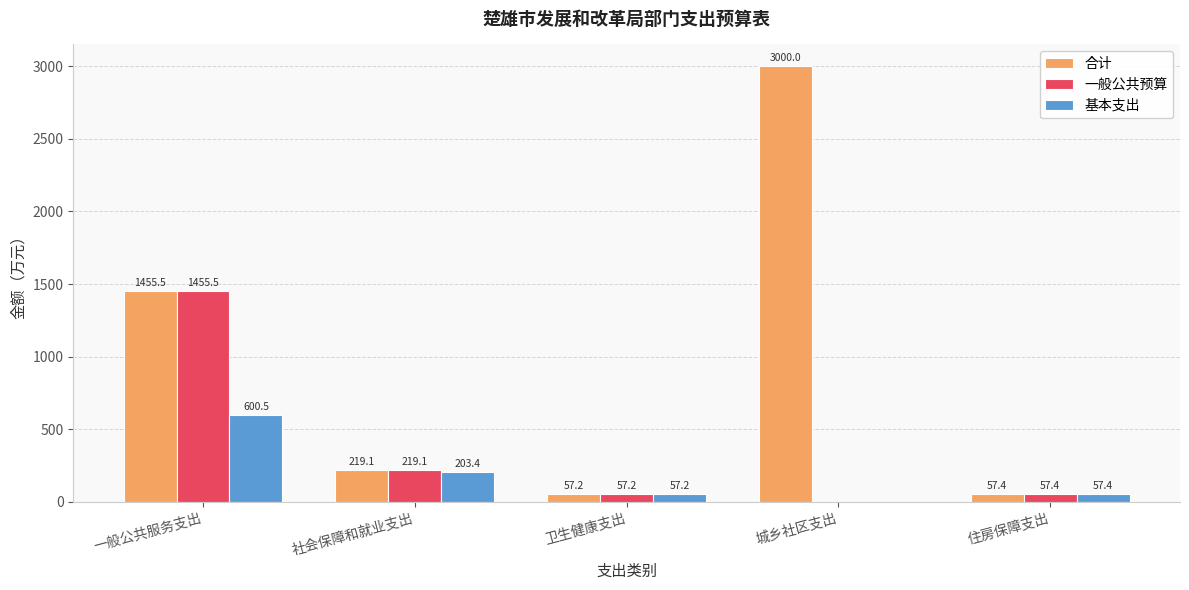

Is it true that 合计 equals 219.1 at 社会保障和就业支出?

True